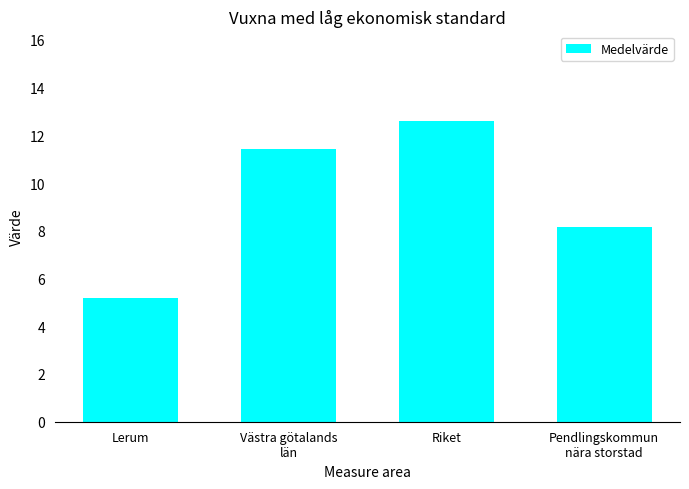

At which label is the value closest to 8?

Pendlingskommun
nära storstad